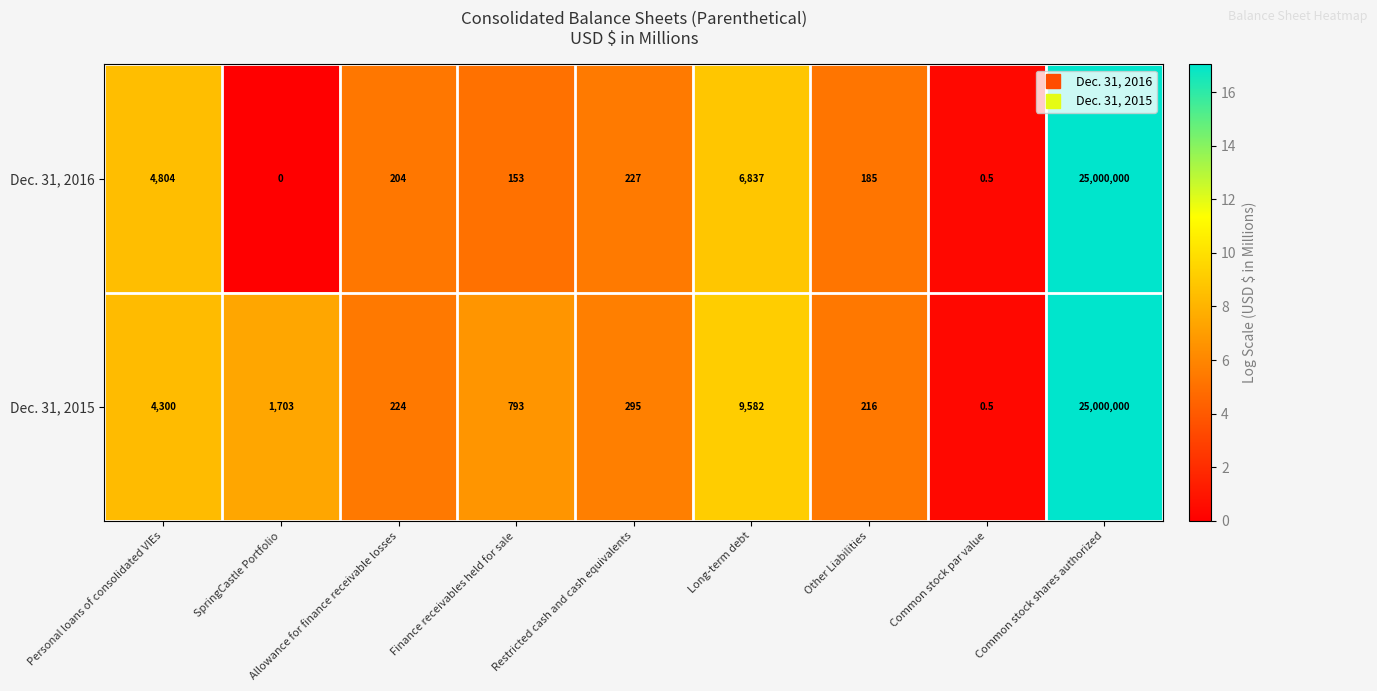

The value of Dec. 31, 2015 at Other Liabilities is 216.0. True or false?

True